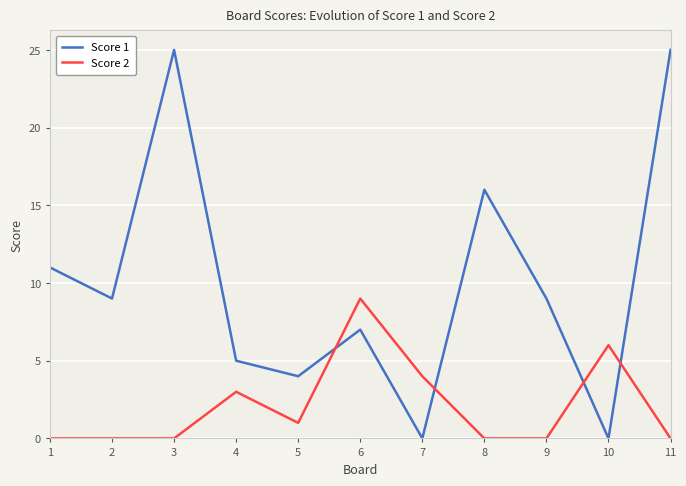

What is the greatest value displayed?

25